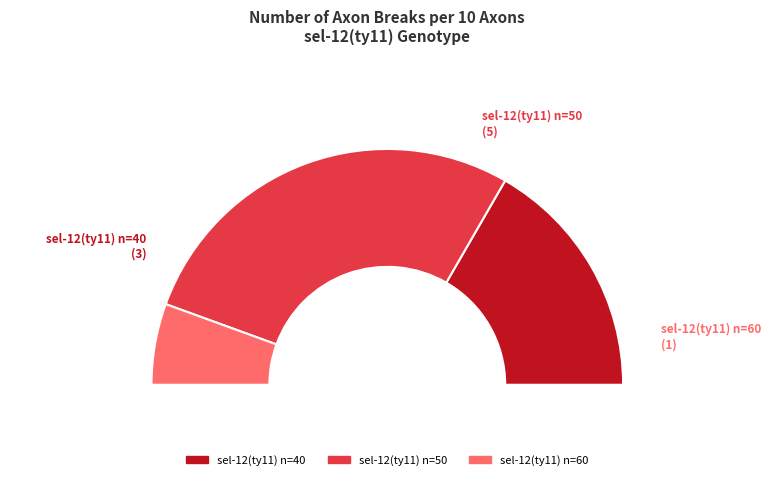

The Wild type (n=40-80) slice represents 0% of the pie. True or false?

True